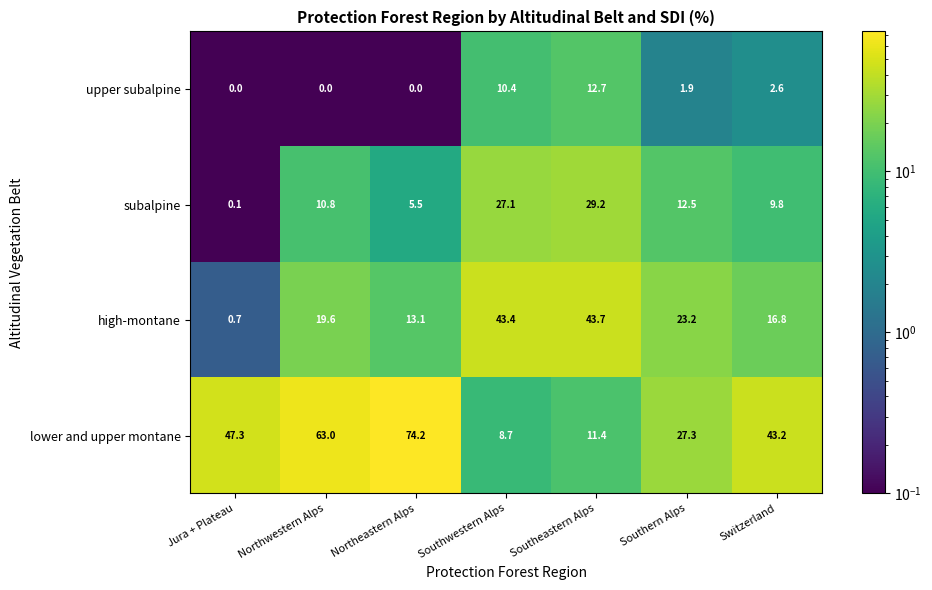

Reading right to left, transcribe all the data shown in this chart.

upper subalpine: 2.6	1.9	12.7	10.4	0.0	0.0	0.0
subalpine: 9.8	12.5	29.2	27.1	5.5	10.8	0.1
high-montane: 16.8	23.2	43.7	43.4	13.1	19.6	0.7
lower and upper montane: 43.2	27.3	11.4	8.7	74.2	63.0	47.3